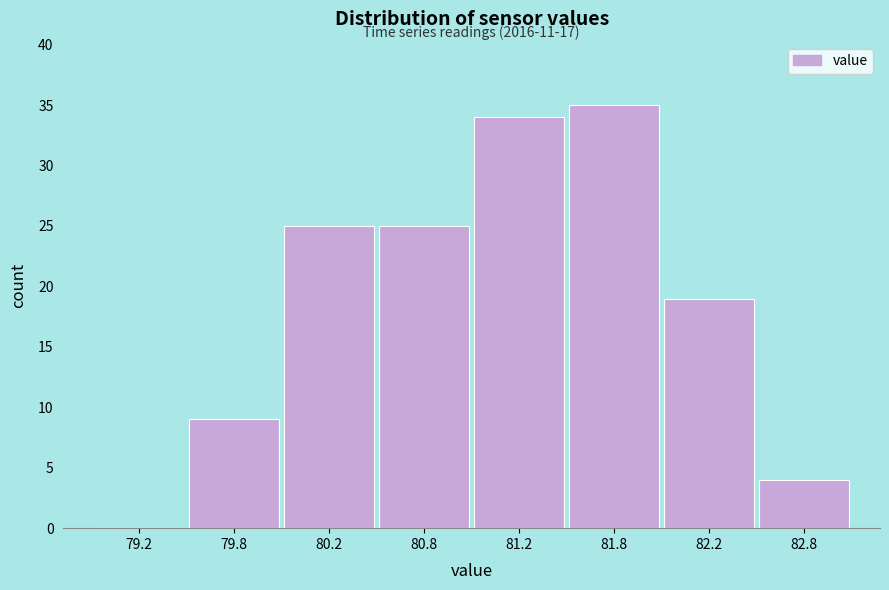

Reading left to right, what are all the values shown in this chart?

79.2=0	79.8=9	80.2=25	80.8=25	81.2=34	81.8=35	82.2=19	82.8=4